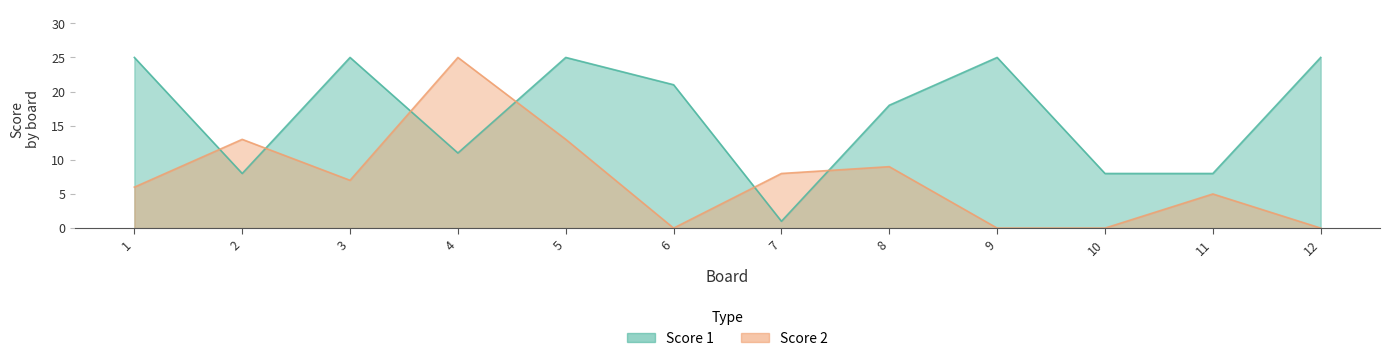

Reading left to right, transcribe all the data shown in this chart.

Score 1: 1=25	2=8	3=25	4=11	5=25	6=21	7=1	8=18	9=25	10=8	11=8	12=25
Score 2: 1=6	2=13	3=7	4=25	5=13	6=0	7=8	8=9	9=0	10=0	11=5	12=0